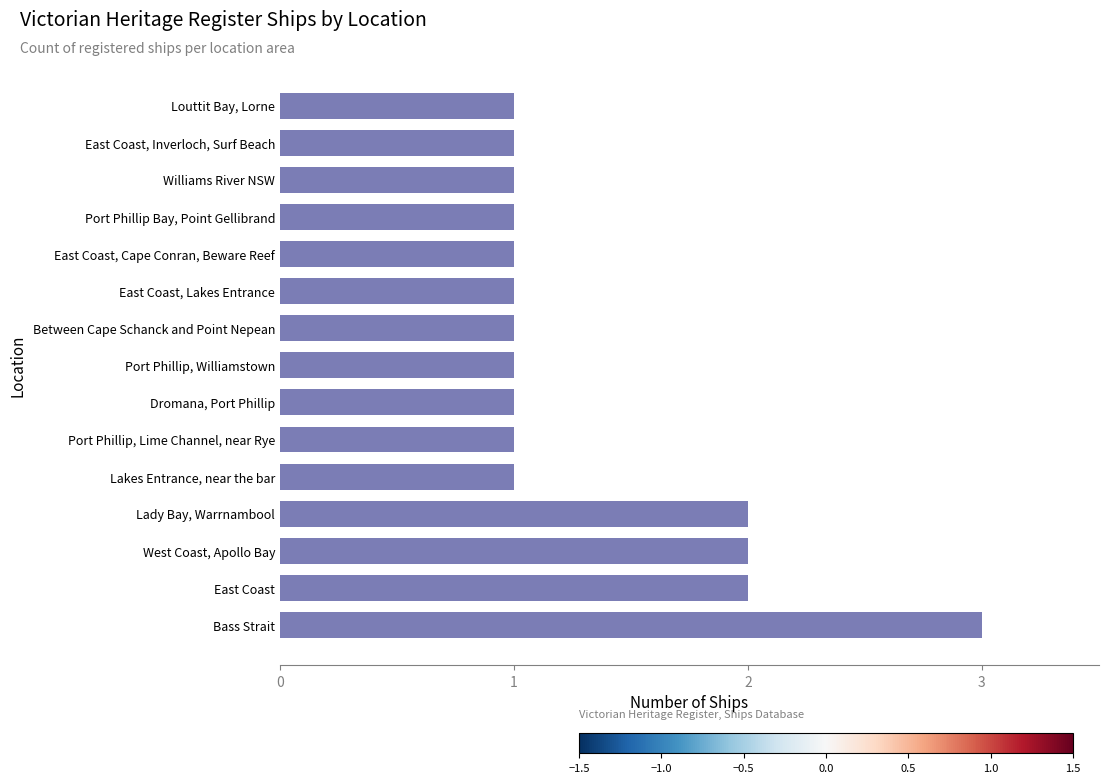

Count the number of categories in the chart.

15